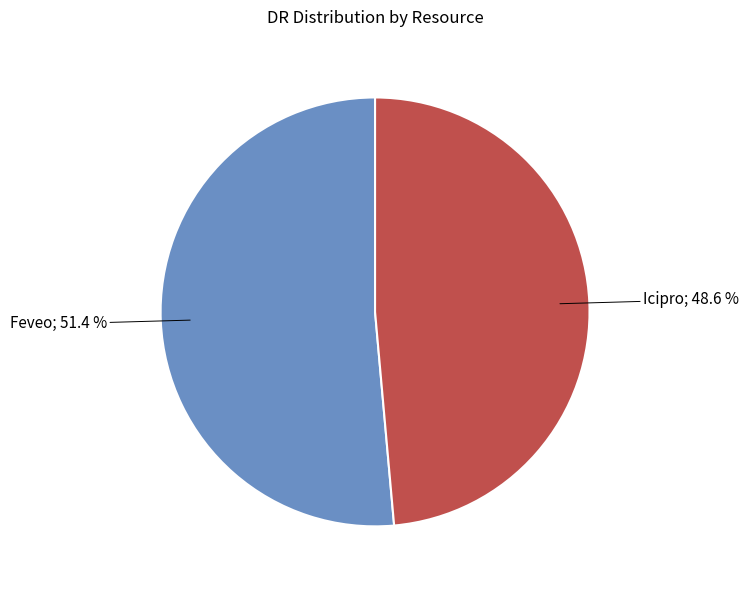

Does any single category account for the majority?

Yes